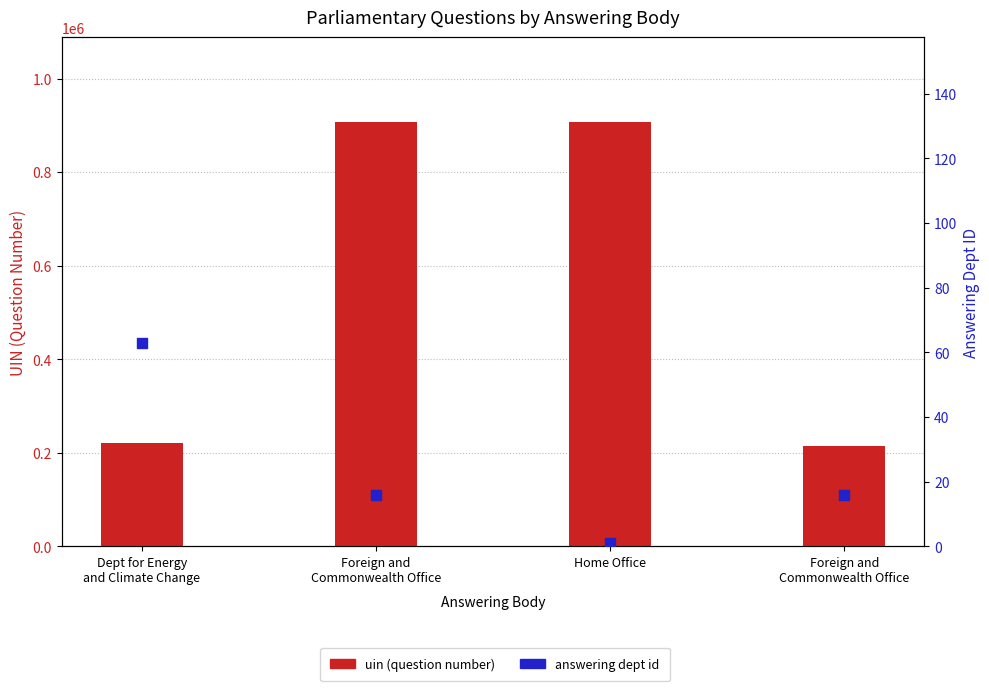

At which category is the sum across all series the highest?

Foreign and
Commonwealth Office